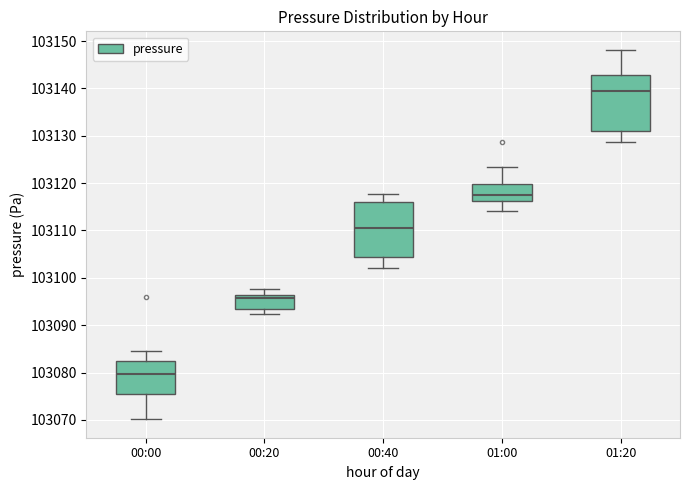

Where does the lower whisker of the box for 00:40 end on the y-axis? The values are not printed on the chart, so give them approximately, as read against the axis.

103102